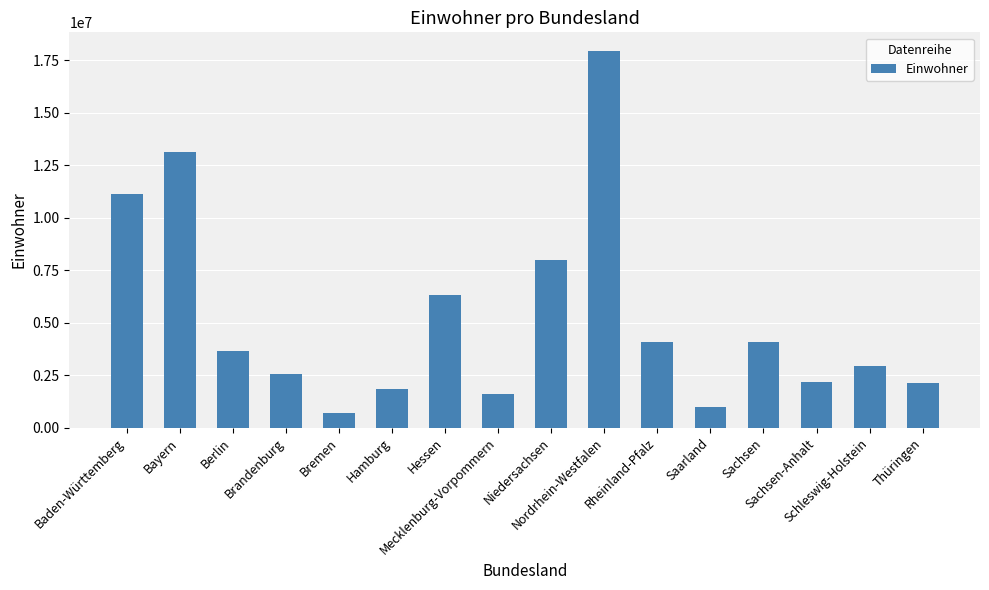

How many bars are there in total?

16